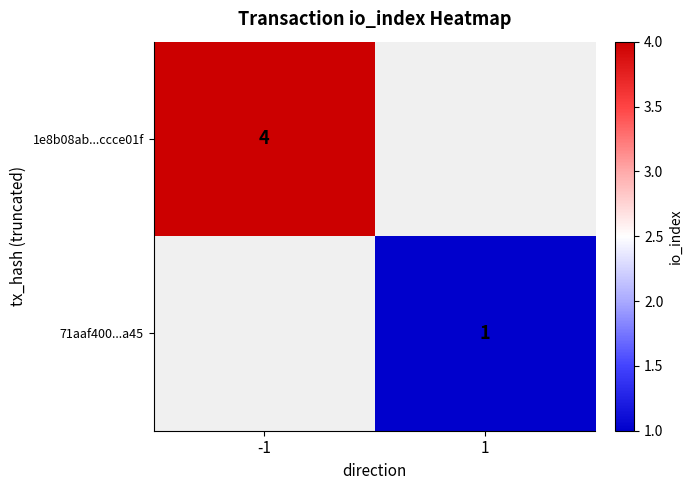

Is it true that 1e8b08ab...ccce01f equals 6 at -1?

False